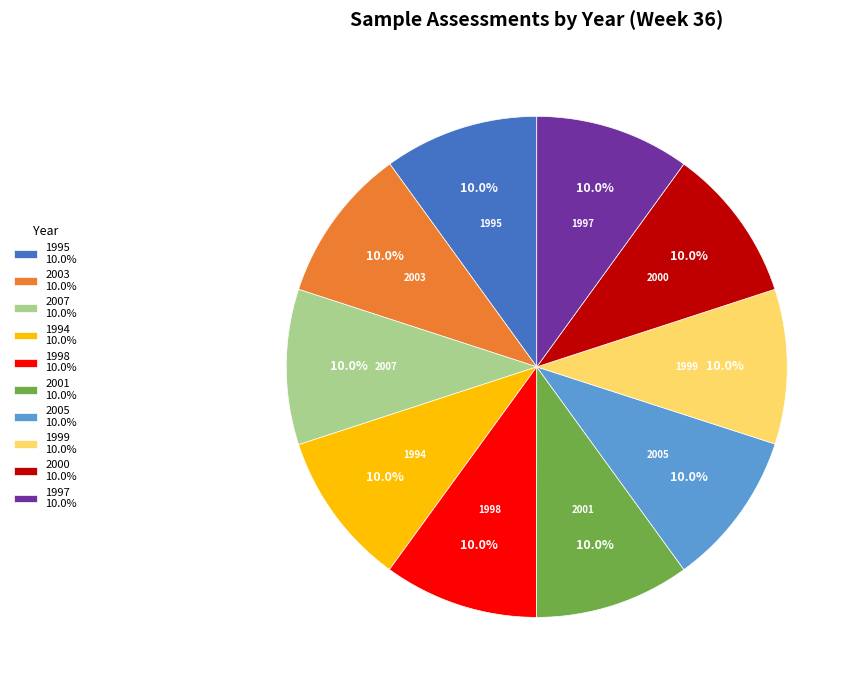

Is there a majority slice in this chart?

No